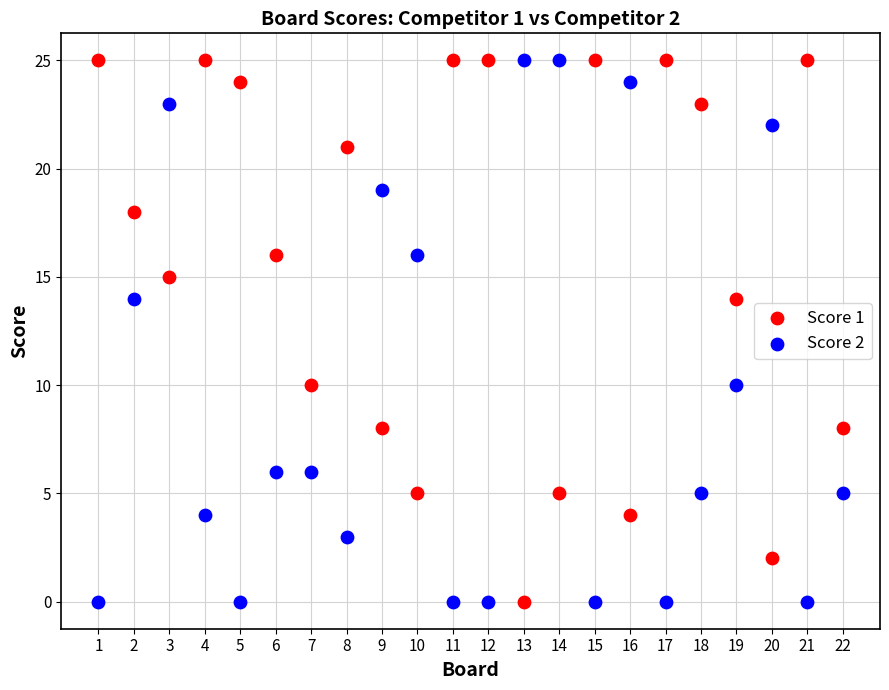

What is the X range (max minus min) for the scatter plot?

21